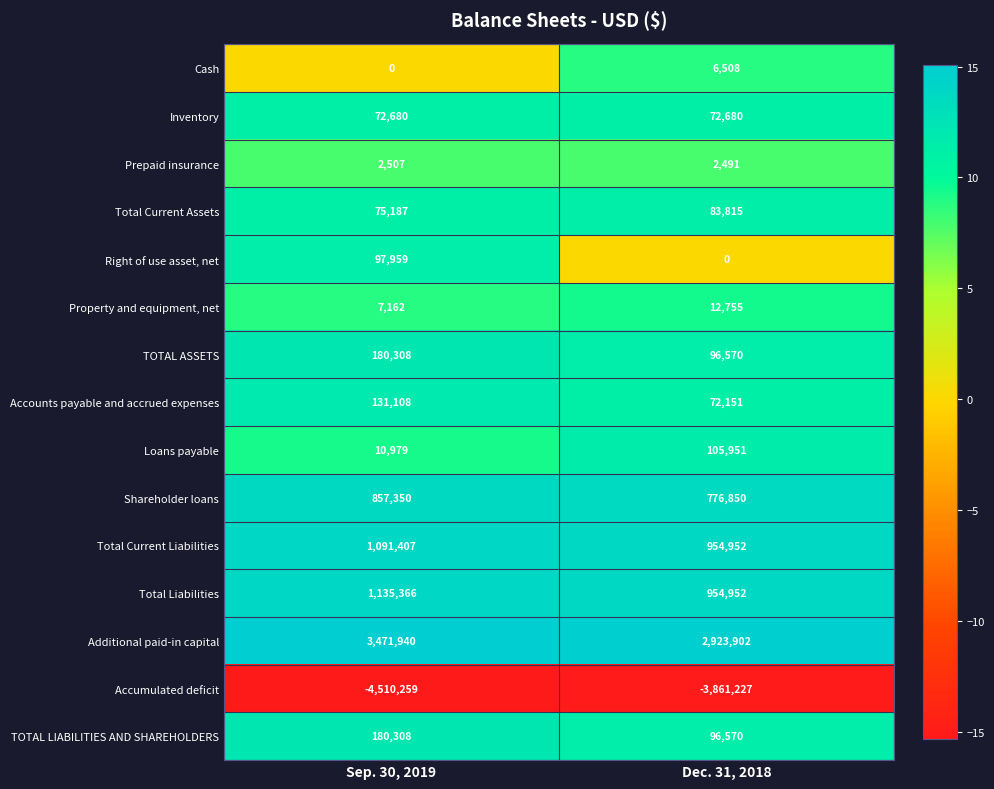

What is the greatest value displayed?

3471940